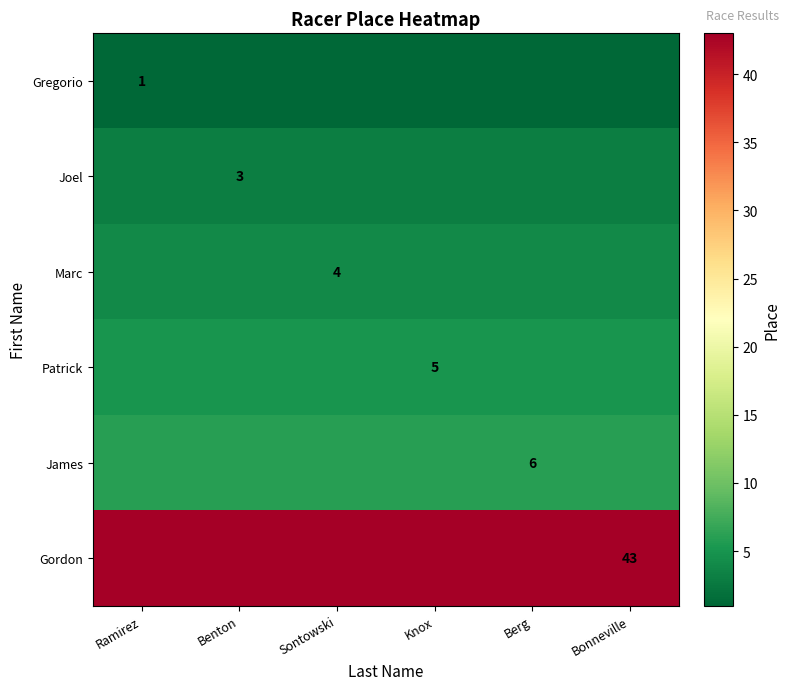

The value of Marc at Sontowski is 4. True or false?

True